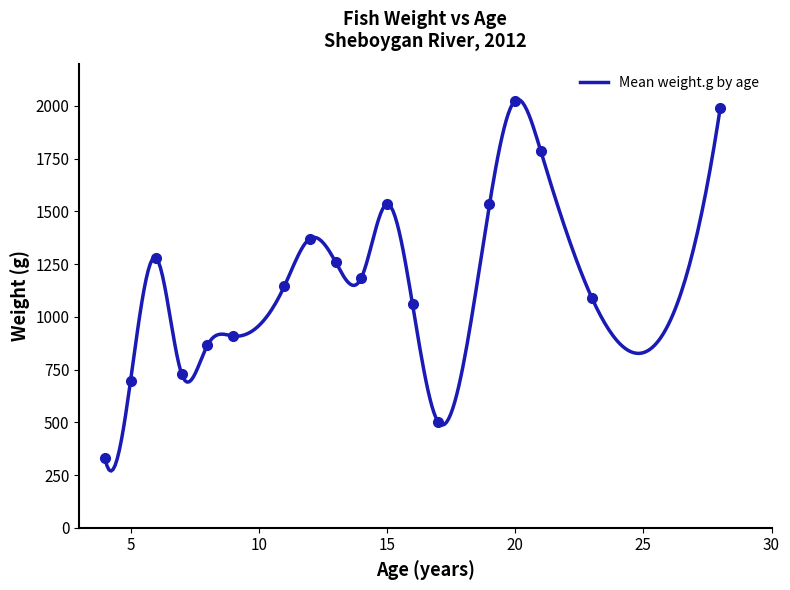

Which label corresponds to the smallest value in the chart?

4